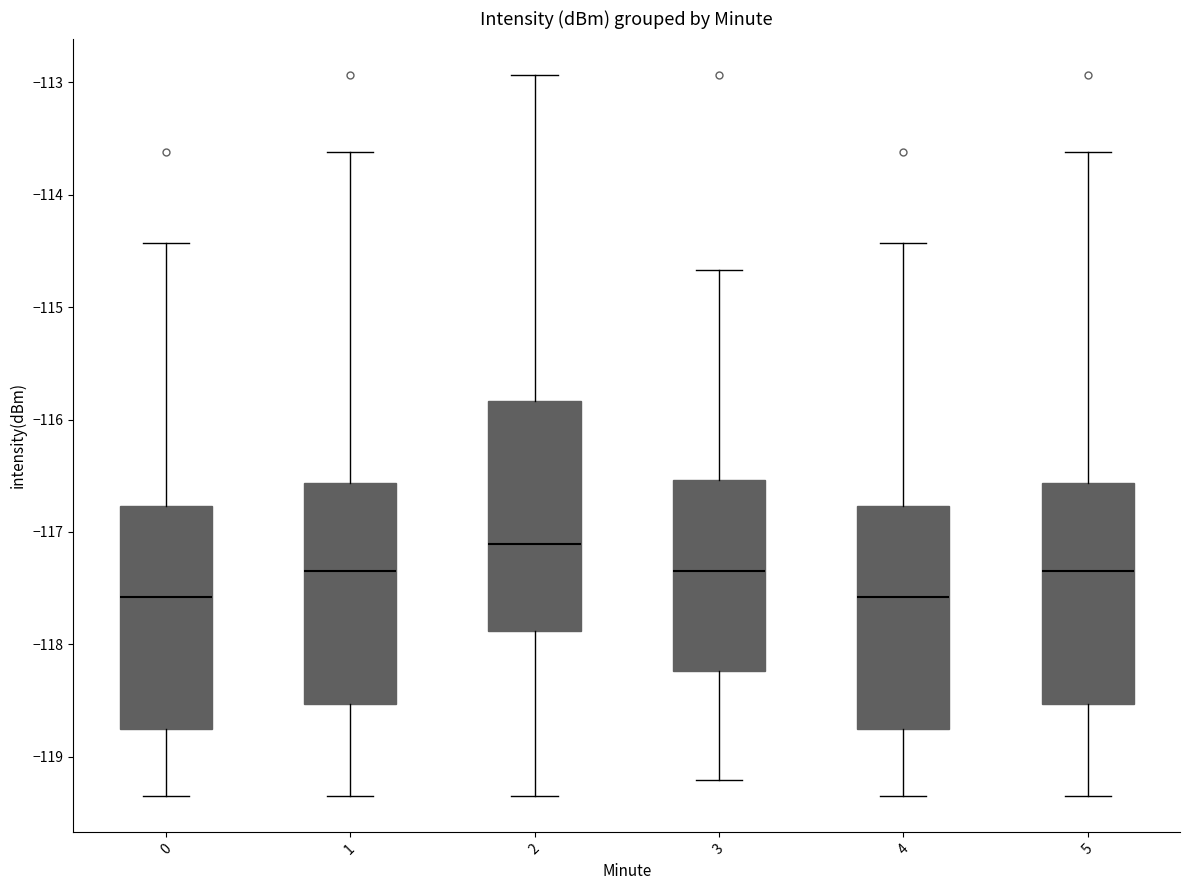

Reading left to right, read every box against the y-axis: the position of its median line, the range the box covers, and the ends of its whiskers. The values are not printed on the chart, so give them approximately, as read against the axis.

0: median -117.6, box -118.8 to -116.8, whiskers -119.4 to -114.4
1: median -117.3, box -118.5 to -116.6, whiskers -119.4 to -113.6
2: median -117.1, box -117.9 to -115.8, whiskers -119.4 to -112.9
3: median -117.3, box -118.2 to -116.5, whiskers -119.2 to -114.7
4: median -117.6, box -118.8 to -116.8, whiskers -119.4 to -114.4
5: median -117.3, box -118.5 to -116.6, whiskers -119.4 to -113.6